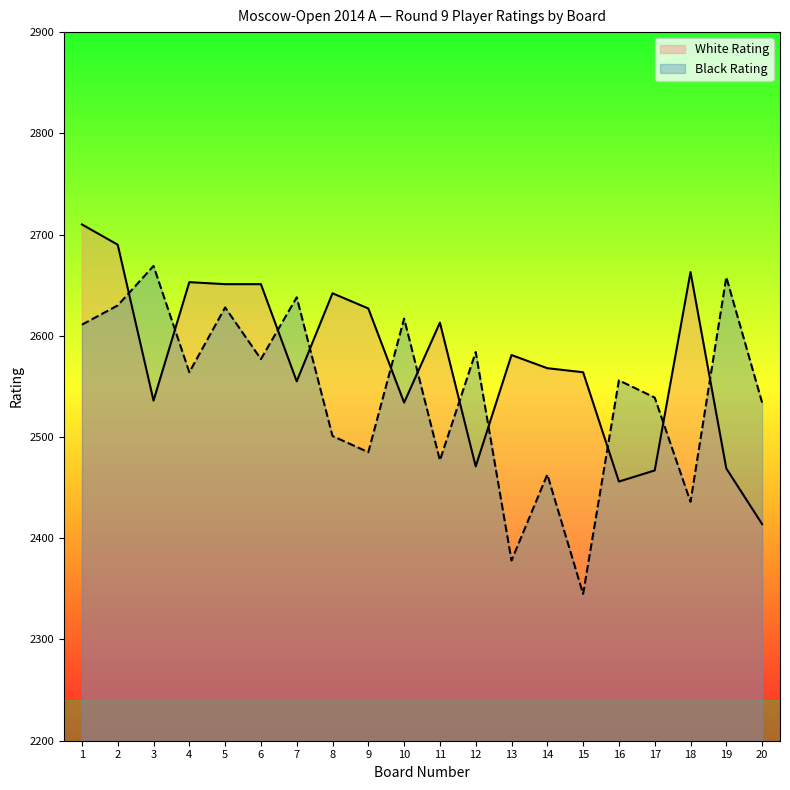

After their last crossing, which series has the higher values: White Rating or Black Rating?

Black Rating